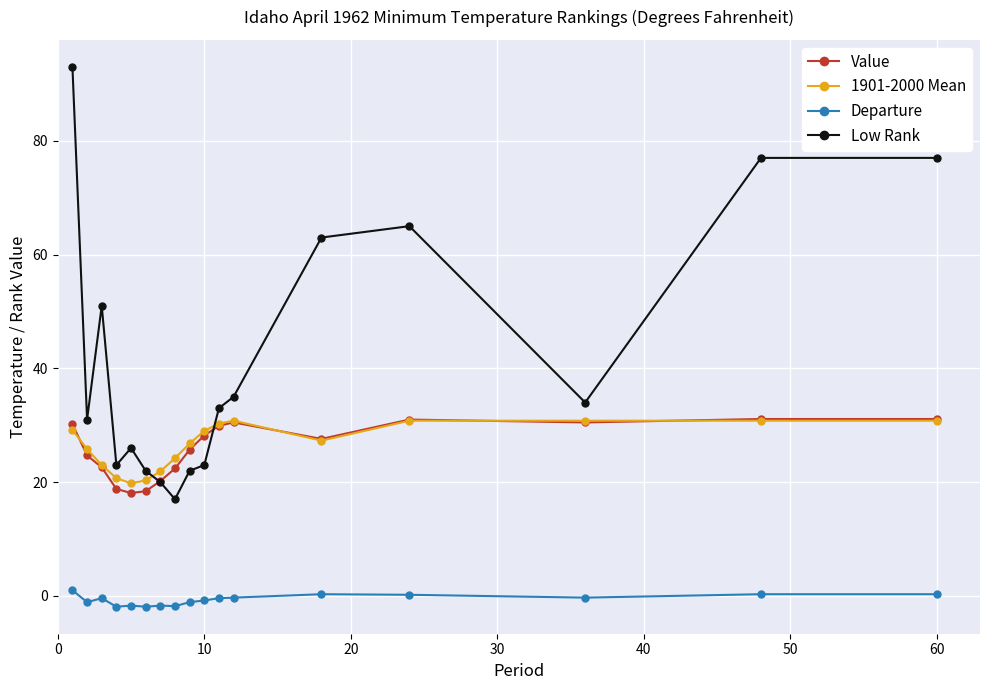

True or false: Departure and 1901-2000 Mean intersect in this chart.

False